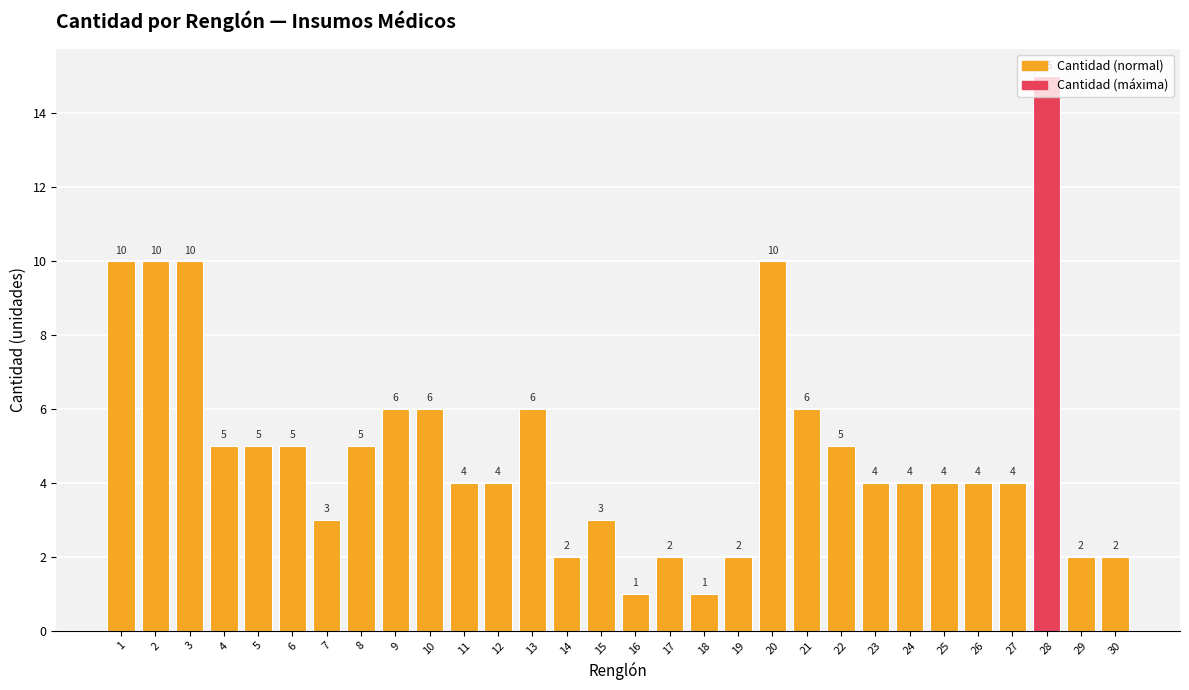

What is the approximate value at 20, to the nearest 5?

10